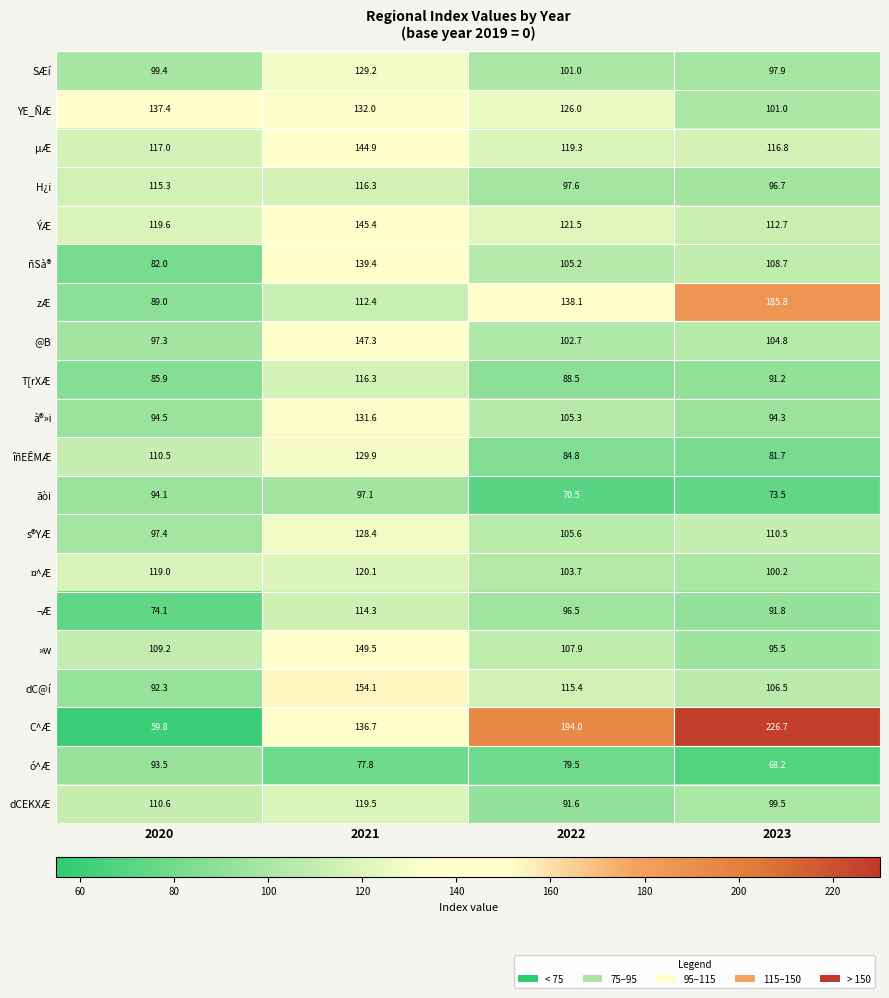

What is the difference between the highest and lowest values at 2020?

77.6